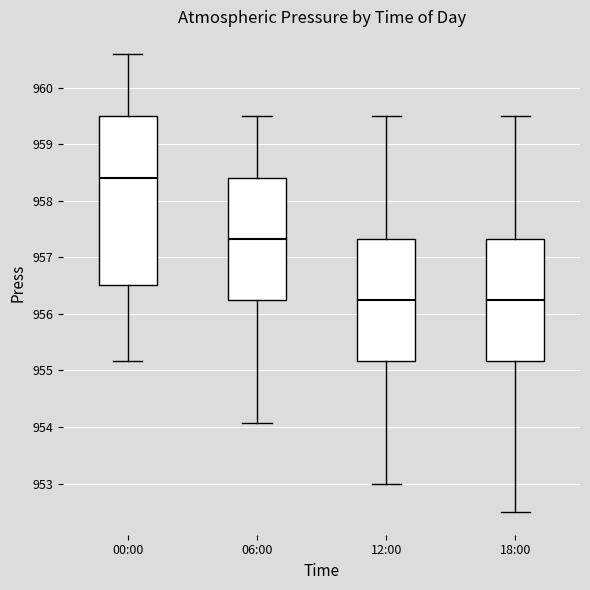

Reading left to right, transcribe this box plot: for each box, give where its median line is, the range the box spans, and where its two whiskers end, as read against the y-axis. The values are not printed on the chart, so give them approximately, as read against the axis.

00:00: median 958.4, box 956.5 to 959.5, whiskers 955.2 to 960.6
06:00: median 957.3, box 956.2 to 958.4, whiskers 954.1 to 959.5
12:00: median 956.2, box 955.2 to 957.3, whiskers 953.0 to 959.5
18:00: median 956.2, box 955.2 to 957.3, whiskers 952.5 to 959.5